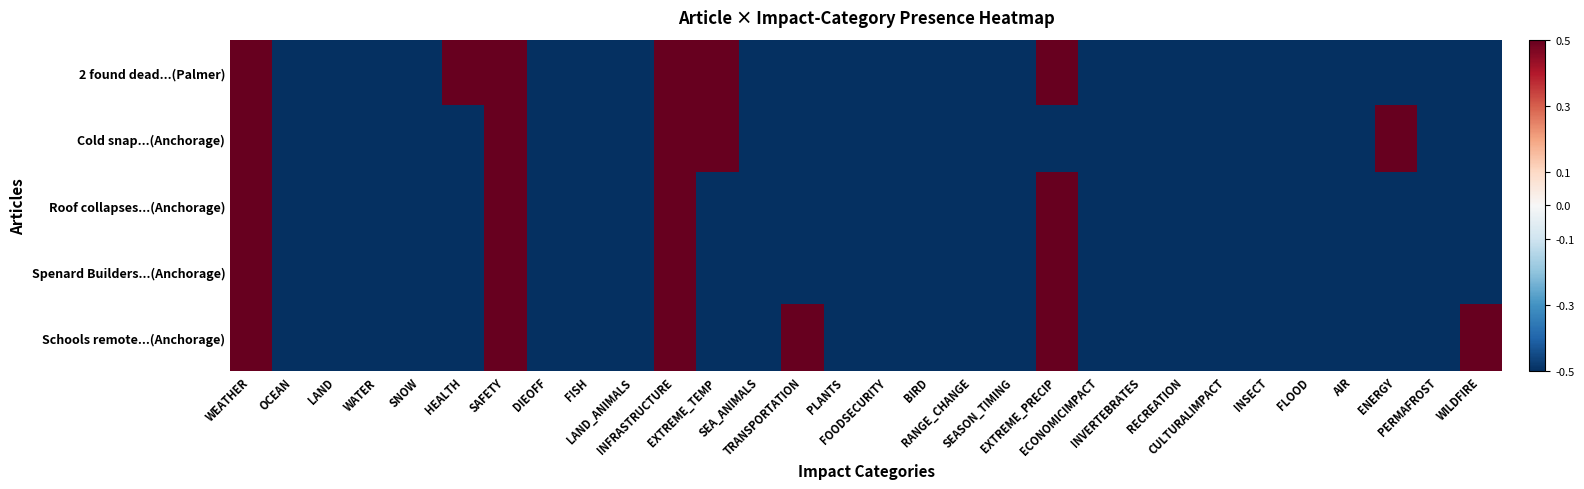

Which category has the highest value across all series?

WEATHER